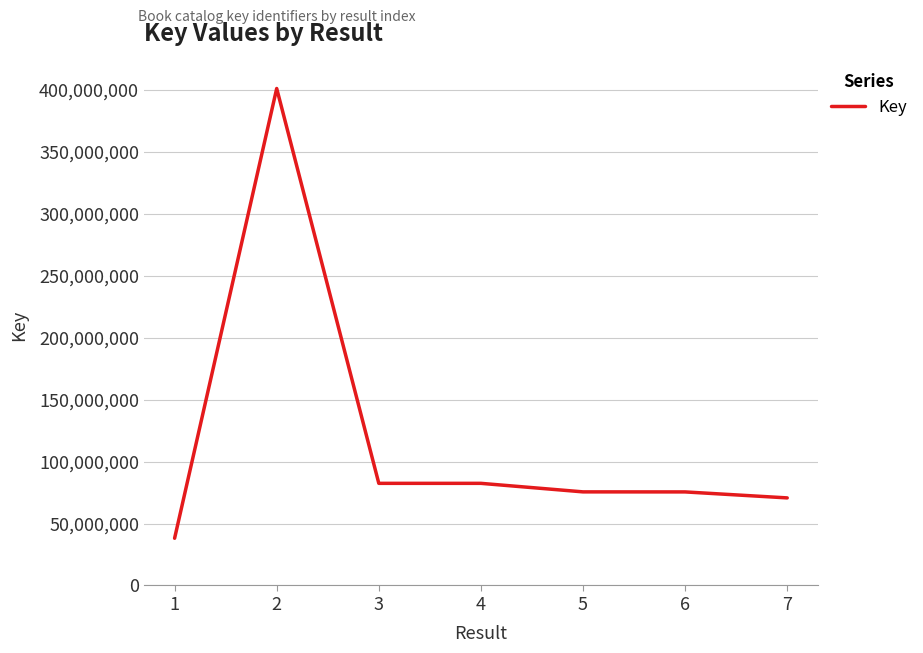

At which category does the data reach its first local peak?

2